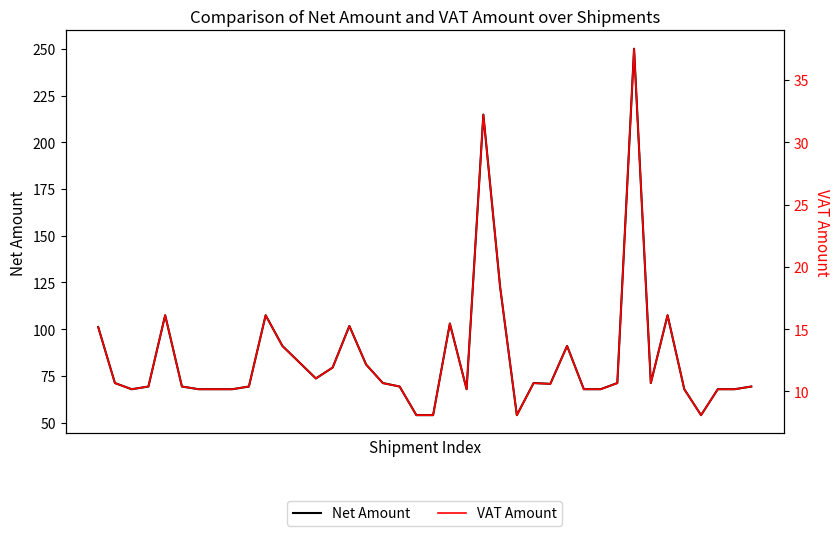

What are all the series names shown in the legend?

Net Amount, VAT Amount